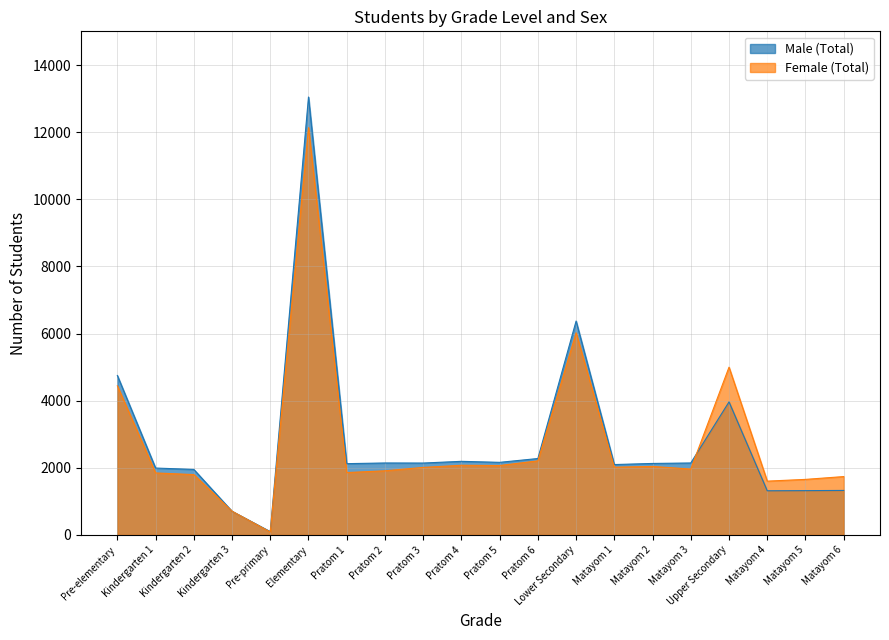

True or false: Female (Total) has more than 2 points higher than both neighbors.

True